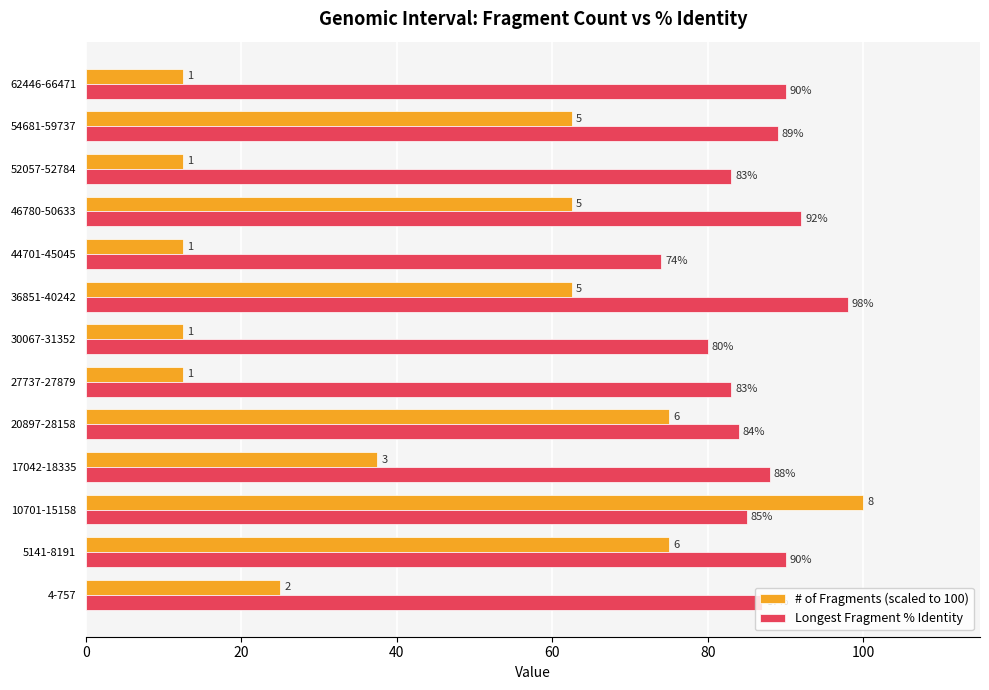

List the series in order of their peak value, highest first.

# of Fragments (scaled to 100), Longest Fragment % Identity